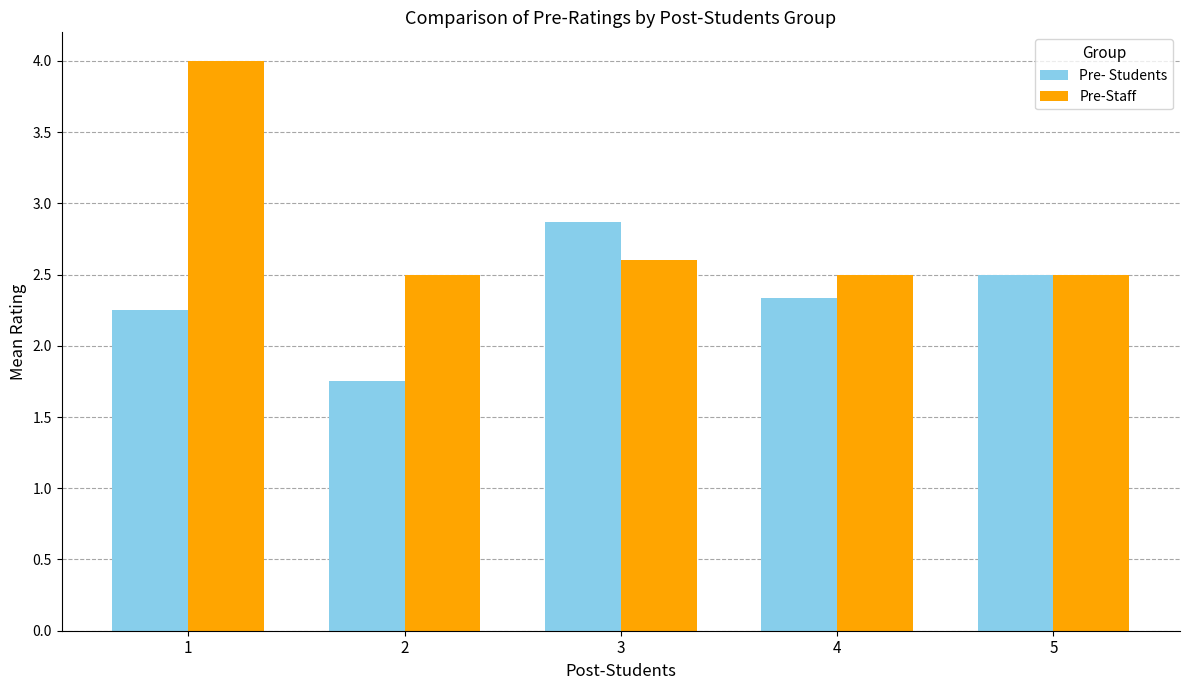

At which label is Pre-Staff closest to 3?

3